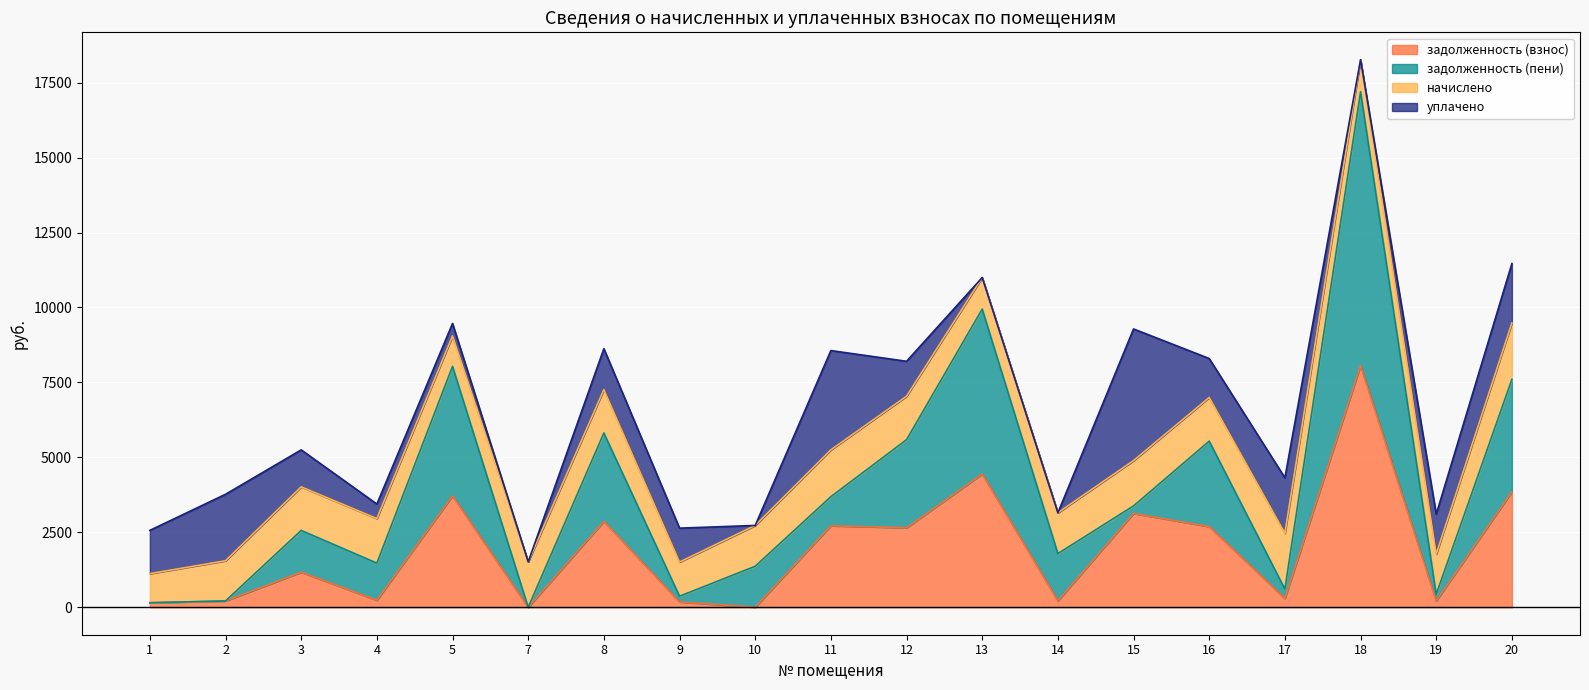

How many positive values does the задолженность (пени) series have?

16